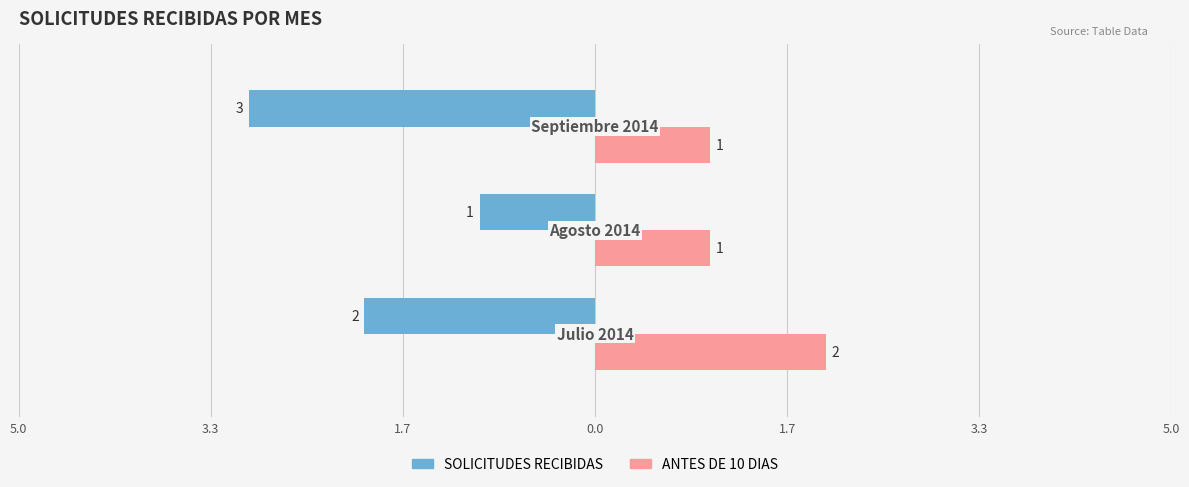

Reading right to left, transcribe all the data shown in this chart.

SOLICITUDES RECIBIDAS: -3	-1	-2
ANTES DE 10 DIAS: 1	1	2